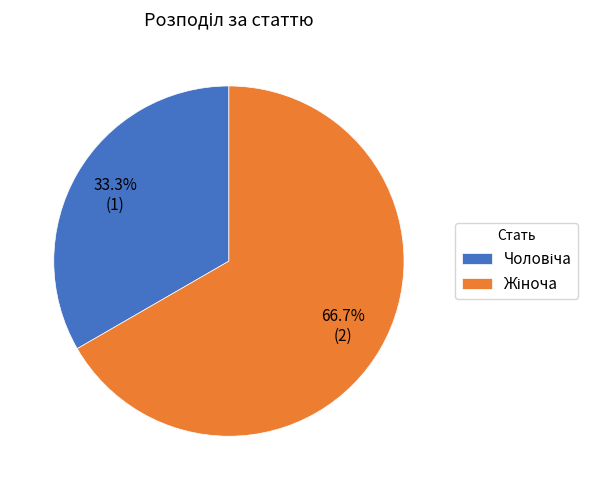

Count the number of slices in the pie.

2